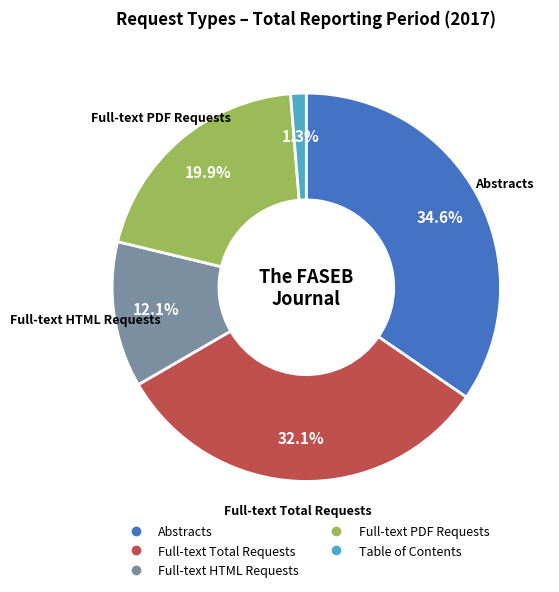

Combined, do Abstracts and Full-text Total Requests account for over 50%?

Yes